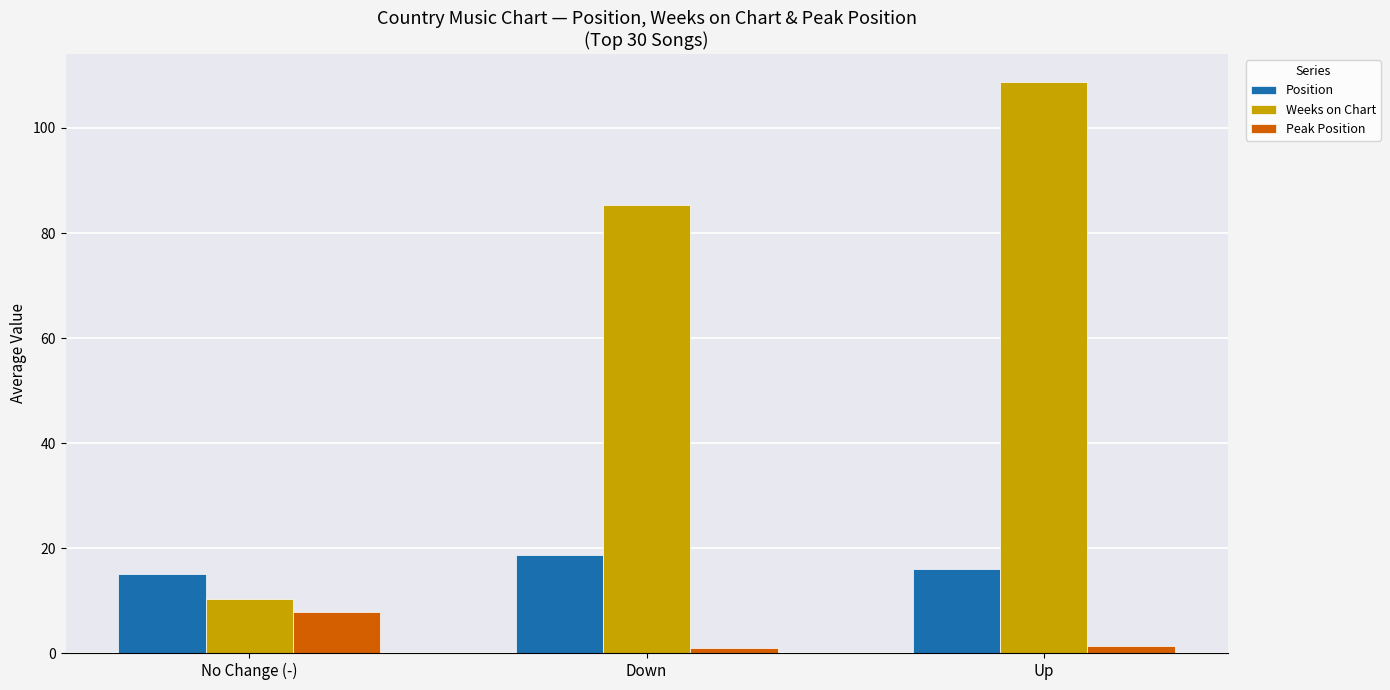

What is the sum of the Weeks on Chart values at Down and No Change (-)?

95.7